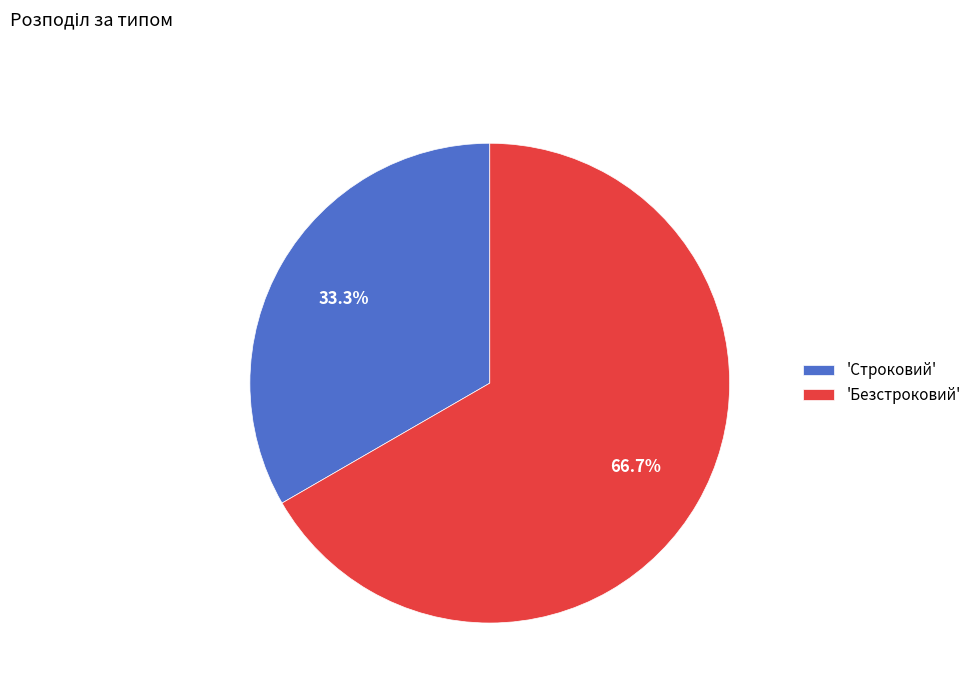

Does 'Безстроковий' represent more than half of the total?

Yes